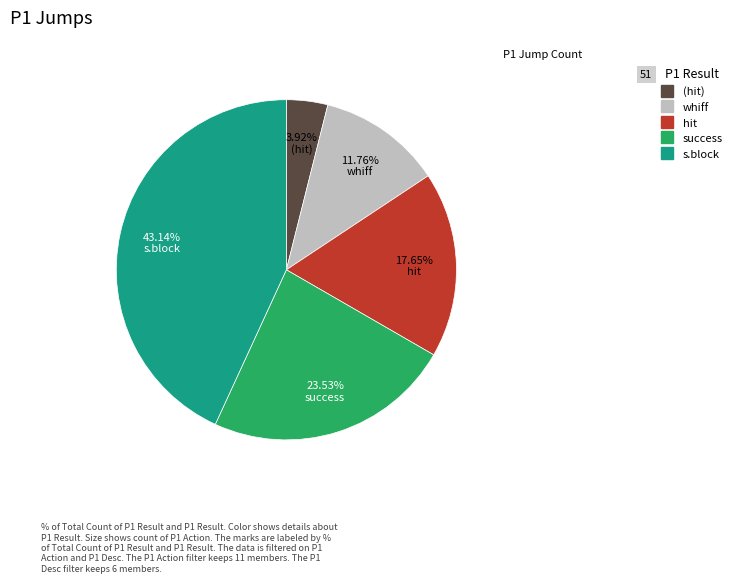

To the nearest percent, what is the average slice percentage?

20%